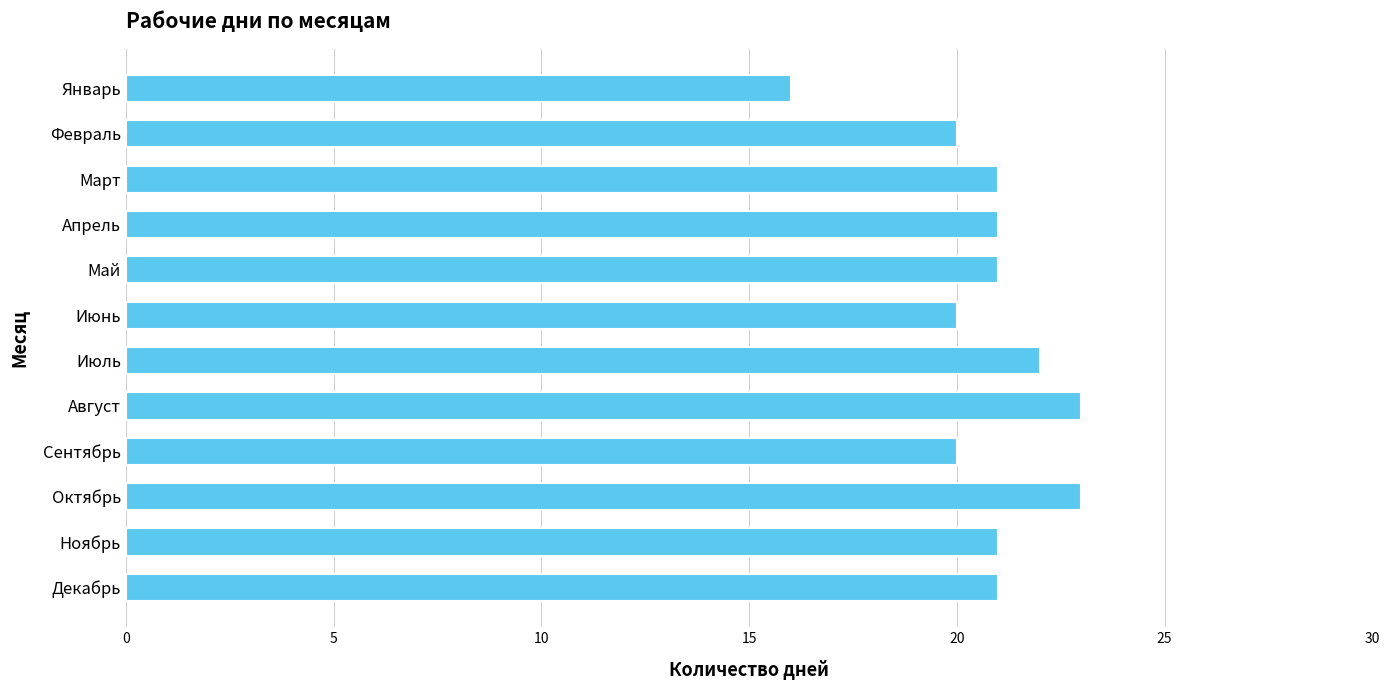

Reading top to bottom, extract all data points from this chart.

16	20	21	21	21	20	22	23	20	23	21	21